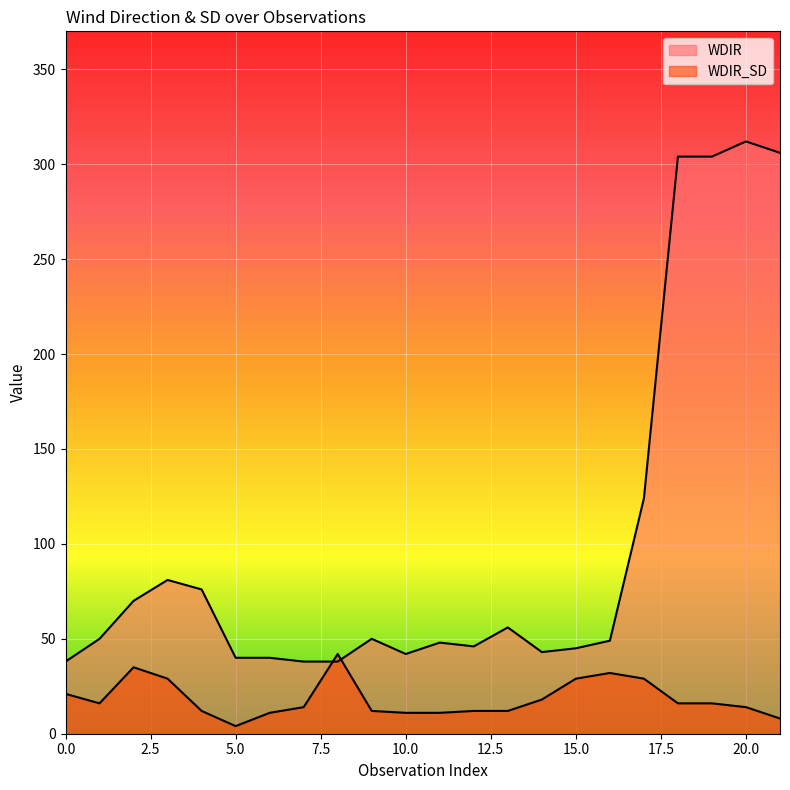

At how many categories does at least one series exceed 201?

4